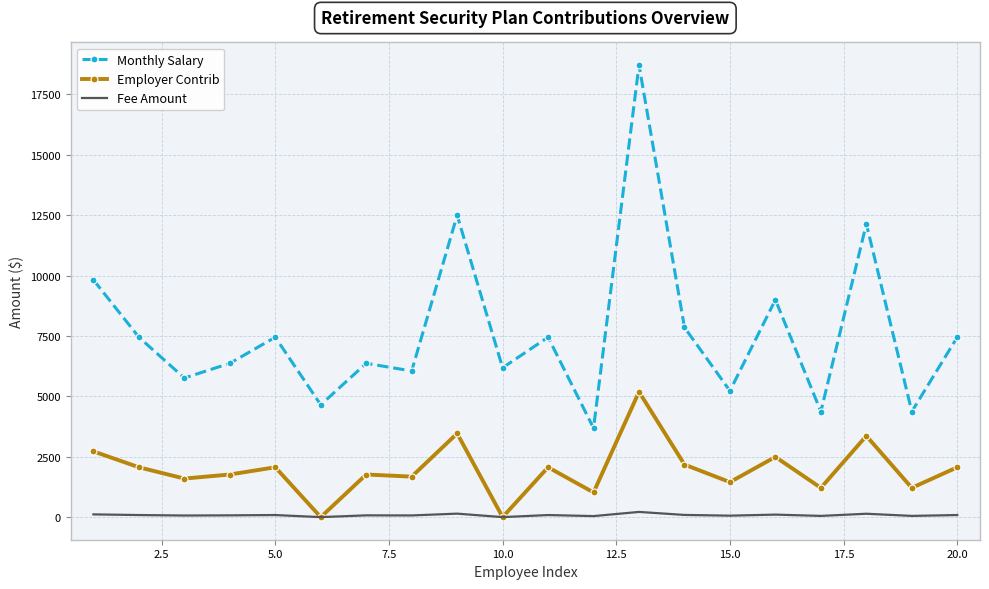

What is the difference between the maximum and minimum values in the Monthly Salary series?

15033.2